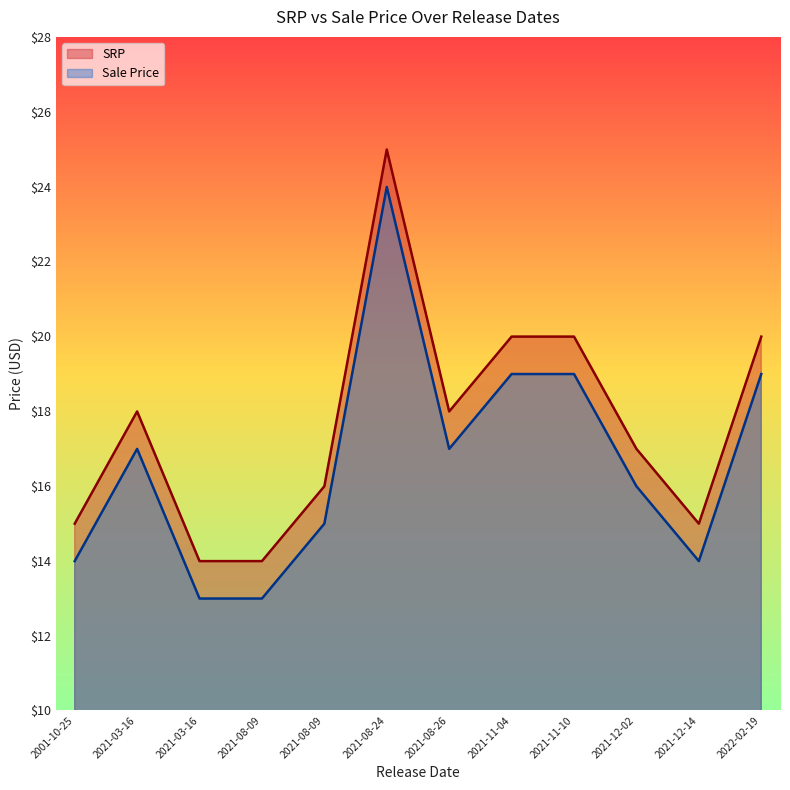

At 2021-08-09, list the series in order from largest to smallest.

SRP, Sale Price